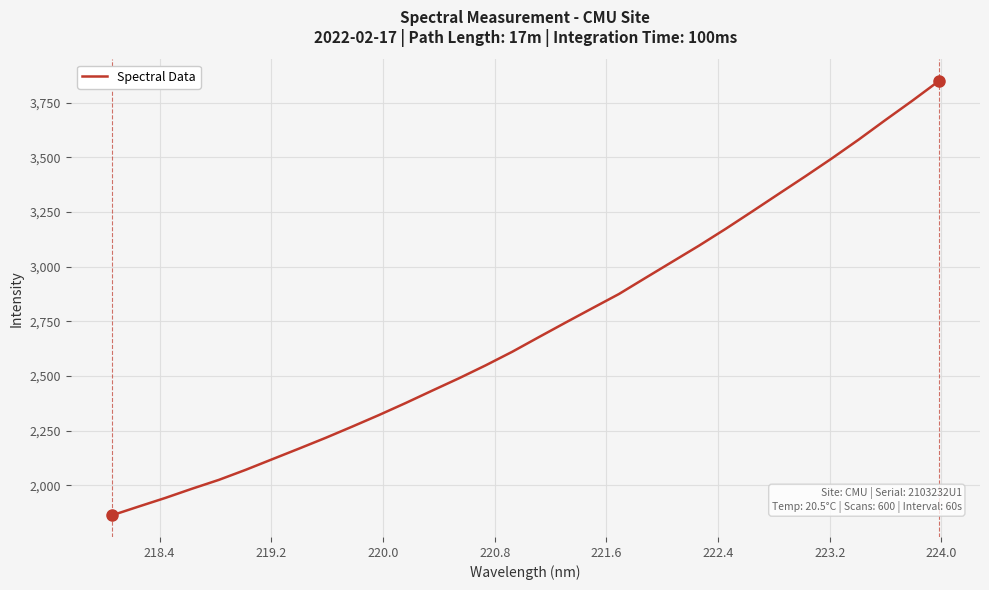

What is the maximum value shown in the chart?

3849.0